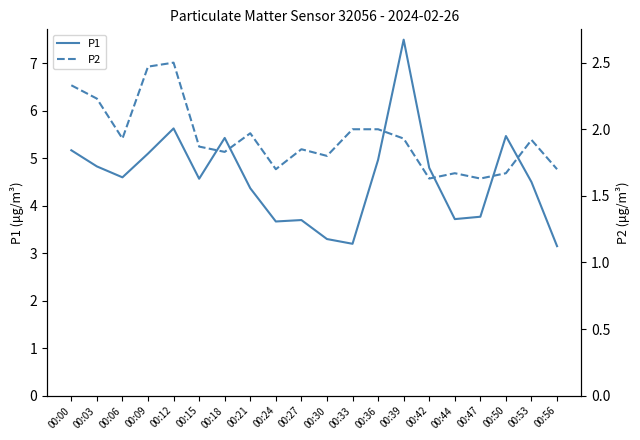

What is the sum of all P2 values?

38.6